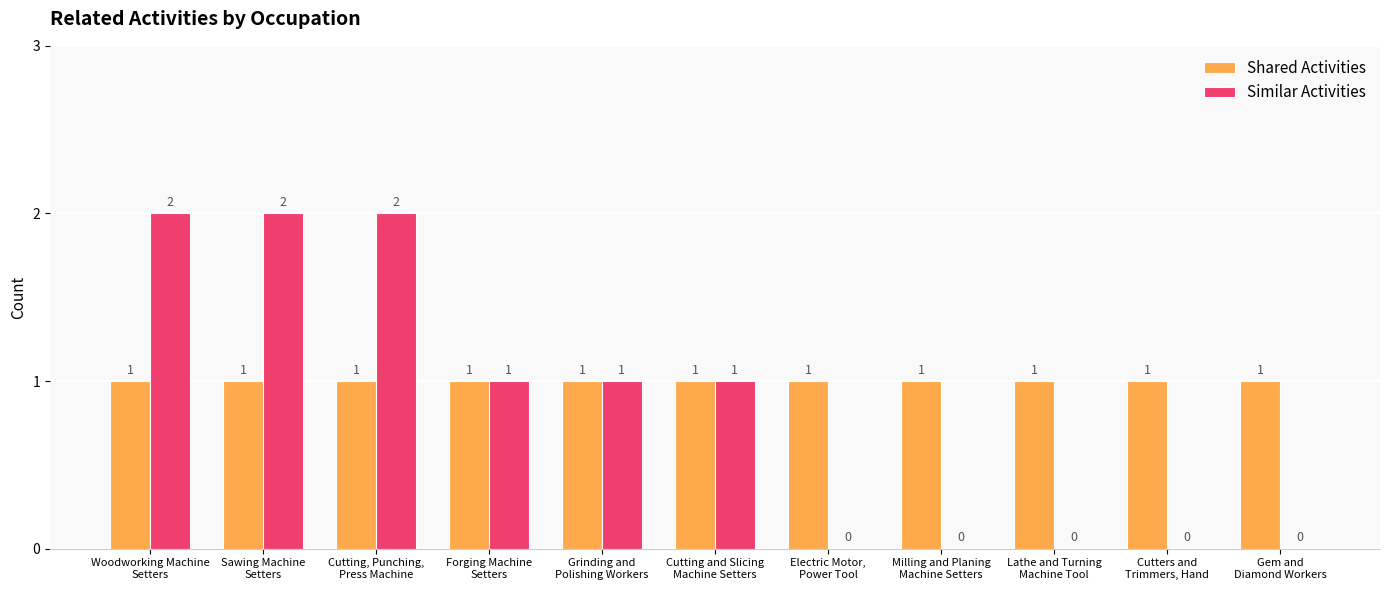

What is the sum of all Shared Activities values?

11